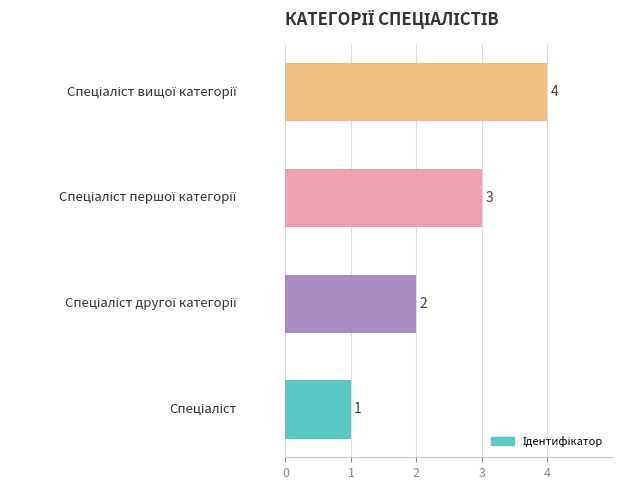

What is the greatest value displayed?

4